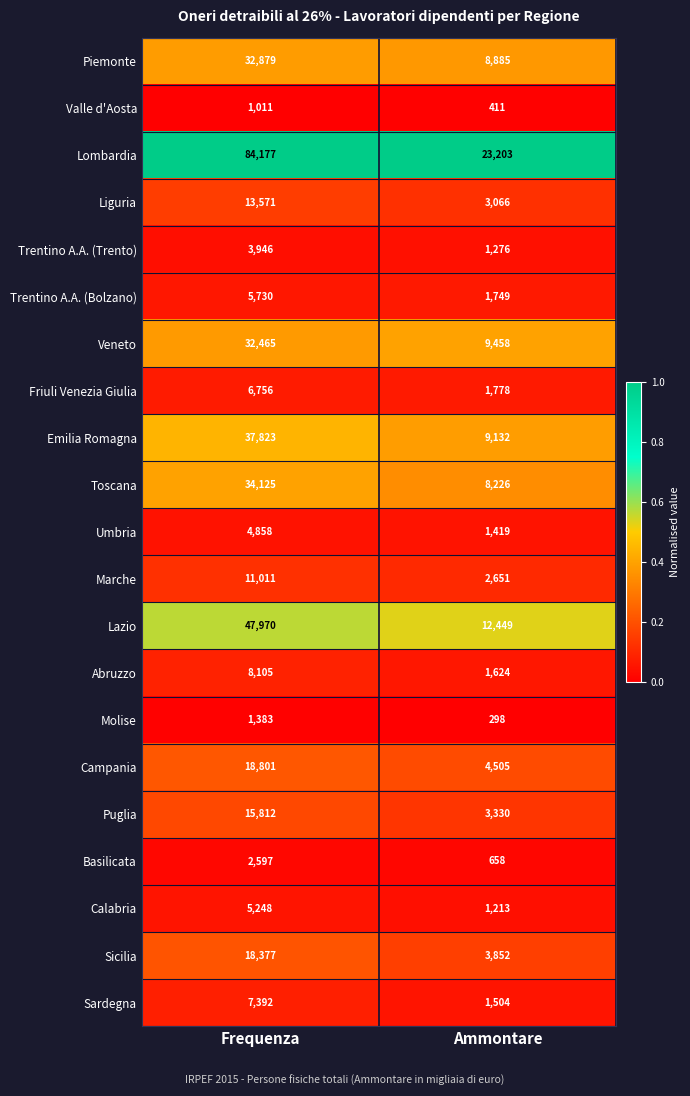

Count the number of data series in this chart.

21